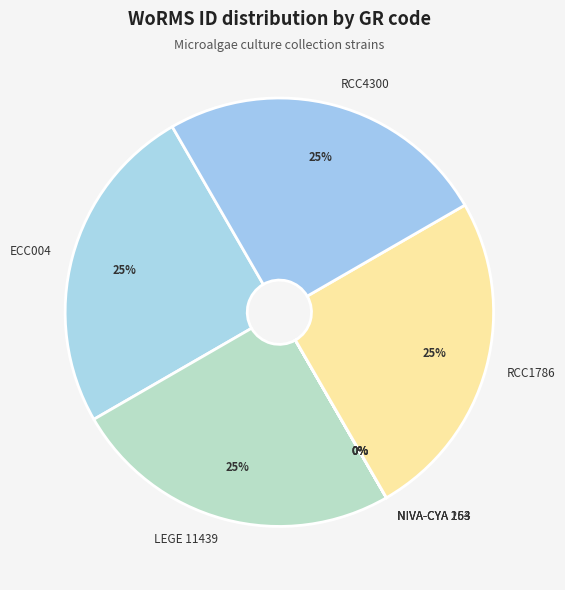

The LEGE 11439 slice represents 25% of the pie. True or false?

True